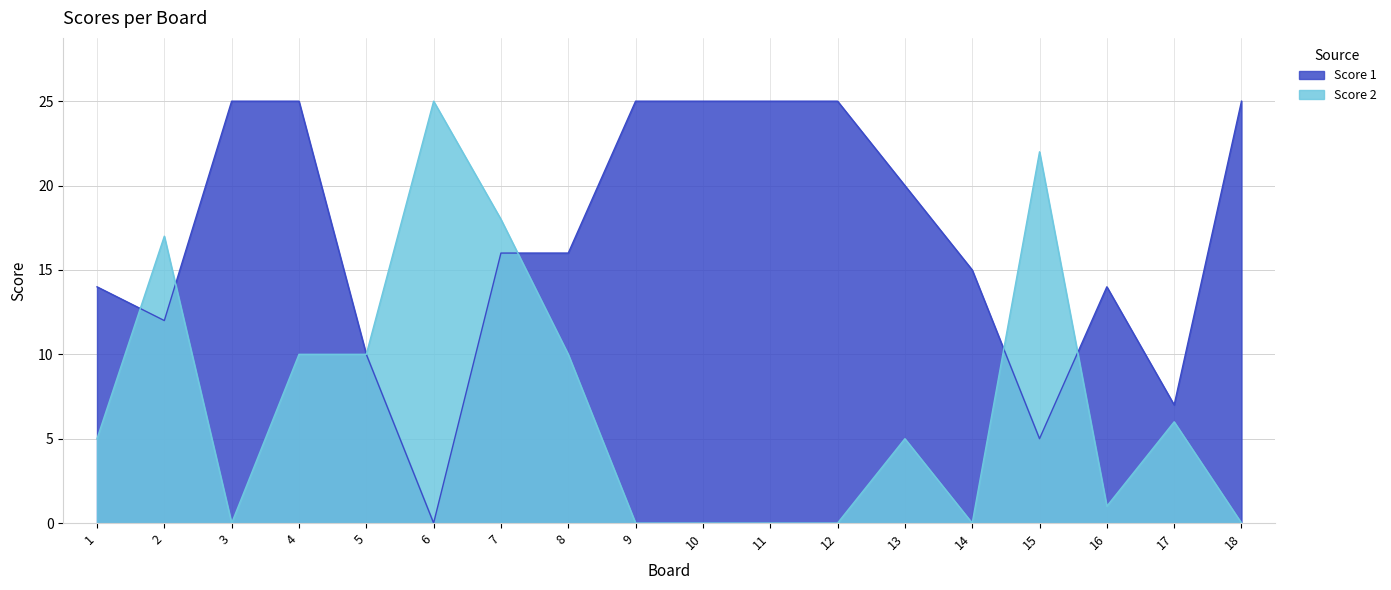

How many values in the Score 2 series are below 5?

8